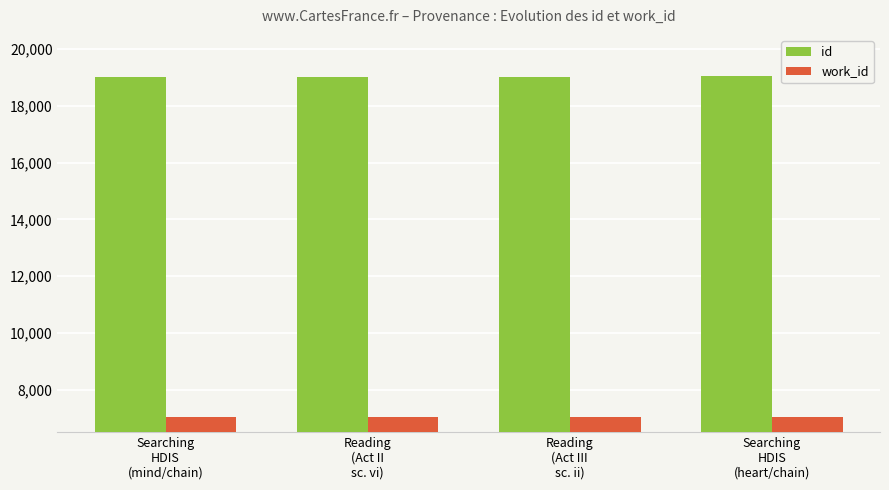

List the series in order of their peak value, highest first.

id, work_id